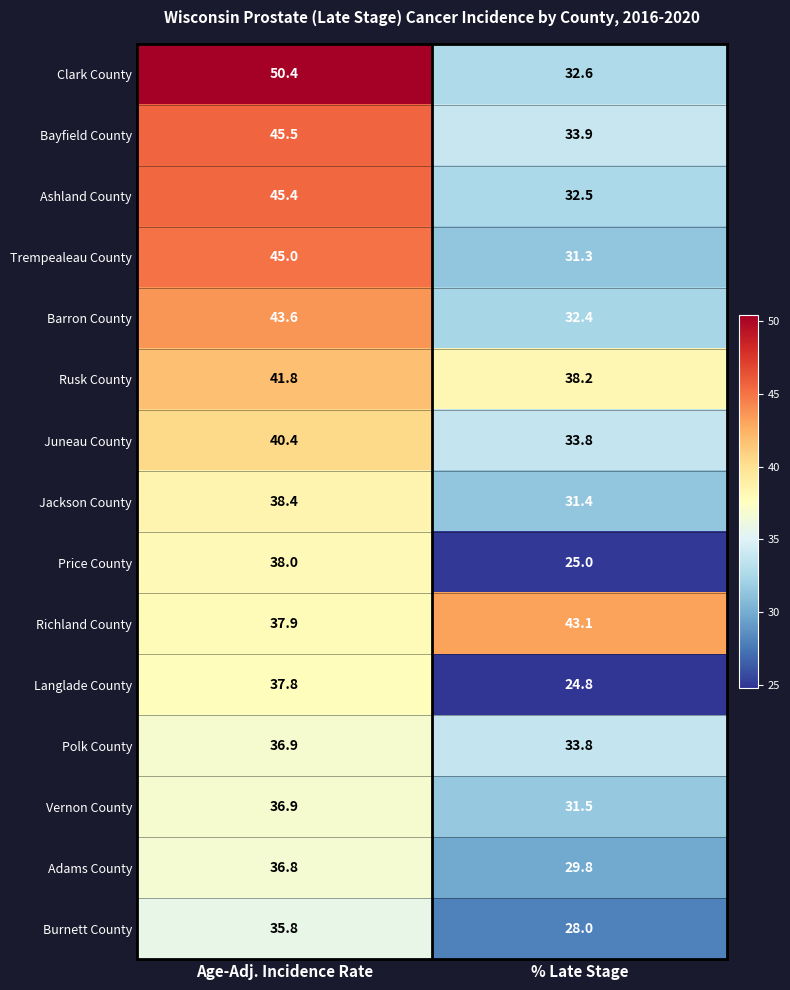

How many distinct data groups are displayed?

15